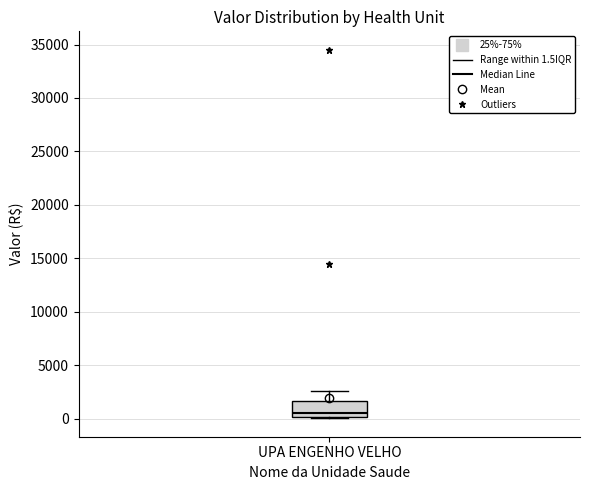

Read this box plot against the y-axis: the position of the median line, the range covered by the box, and the ends of both whiskers. The values are not printed on the chart, so give them approximately, as read against the axis.

median 500, box 0 to 1500, whiskers 0 to 2500